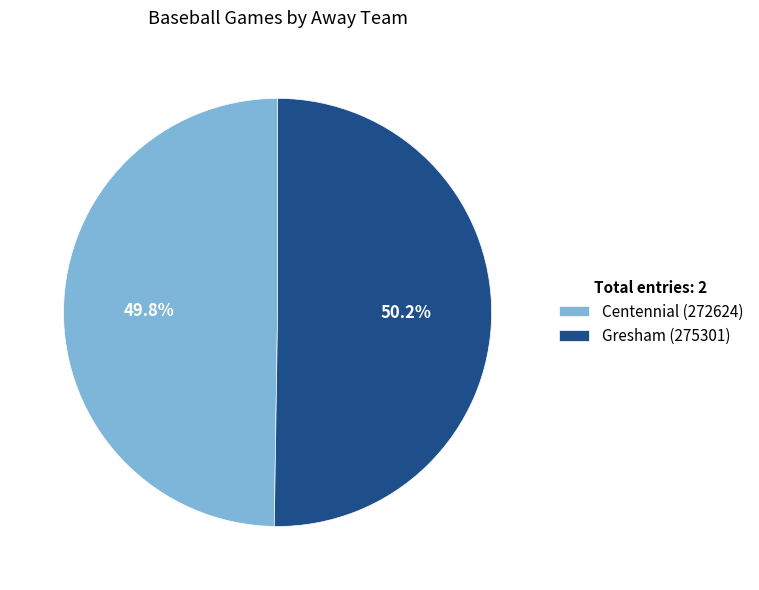

Is there a majority slice in this chart?

Yes